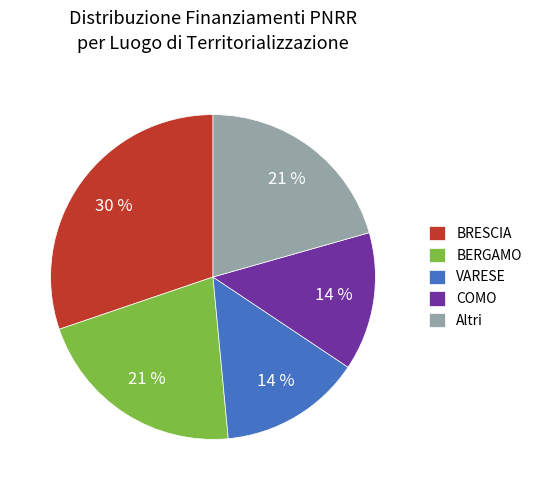

Combined, do BRESCIA and COMO account for over 50%?

No